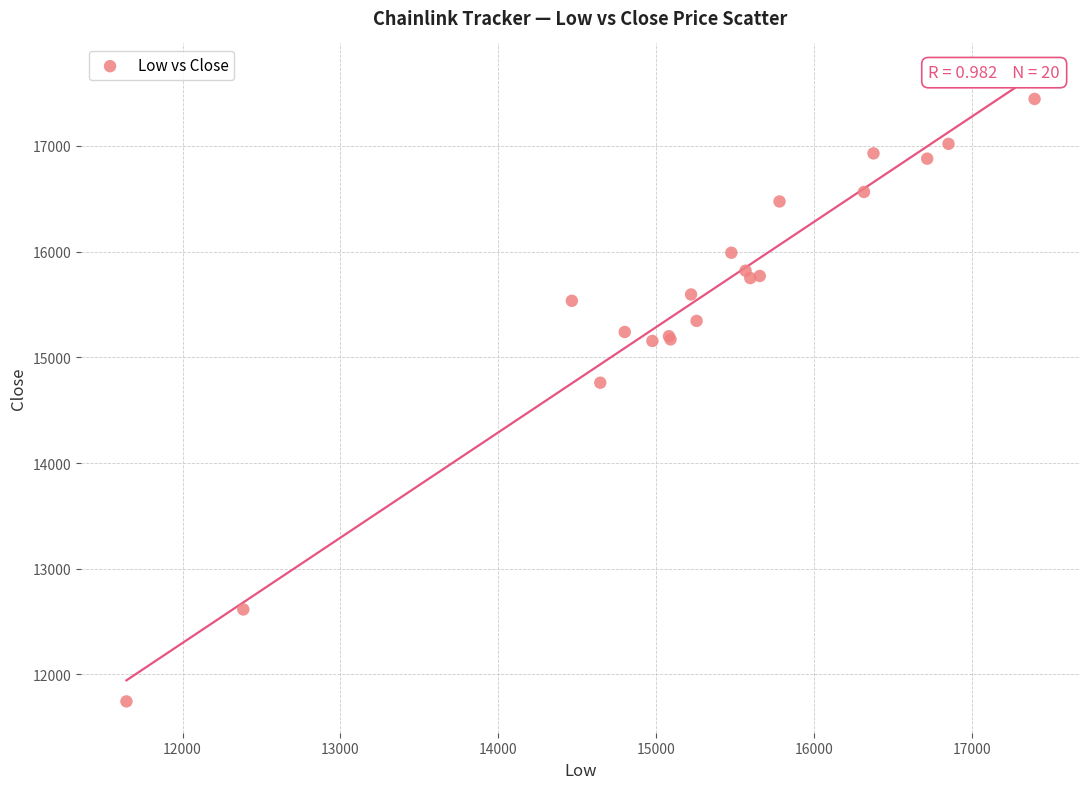

What Y value in the scatter plot is closest to 14595?

14760